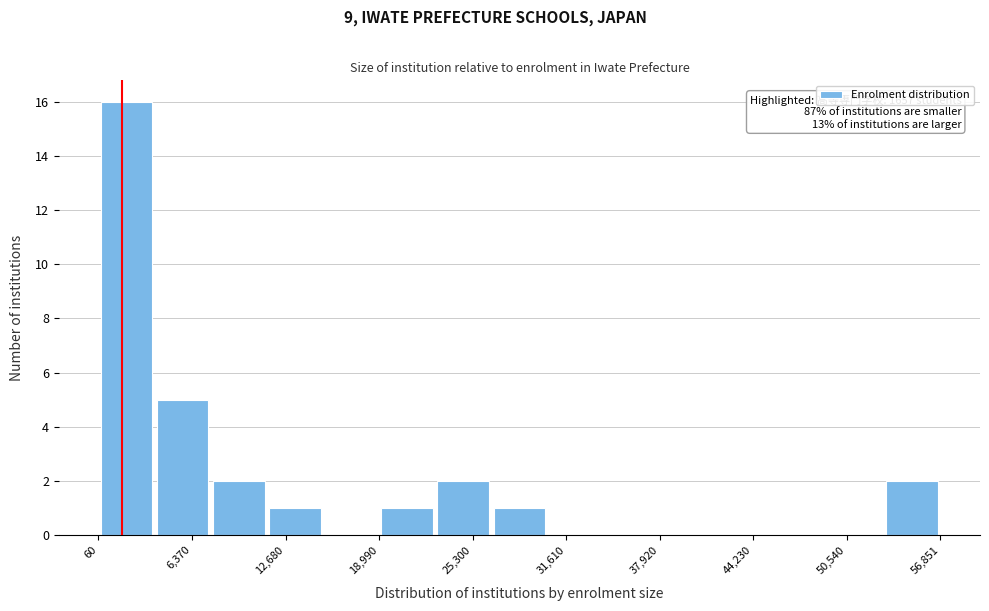

Read against the x-axis, roughly where is the centre of the tallest bar?

2000